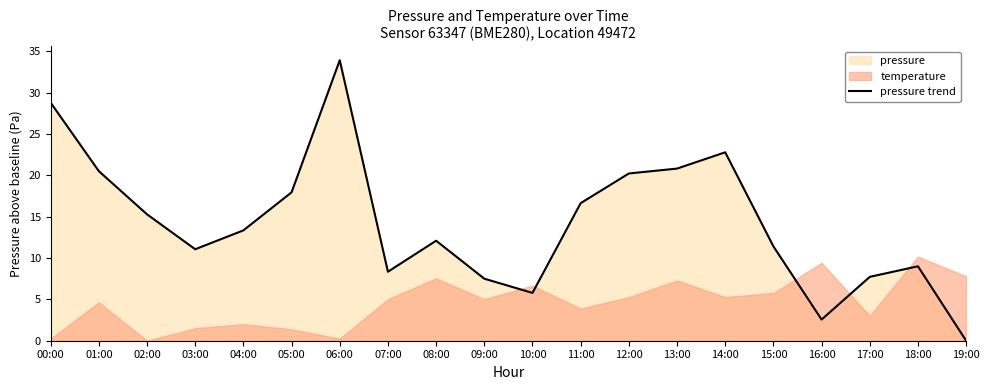

Where is the data nearest to the value 16?

11:00